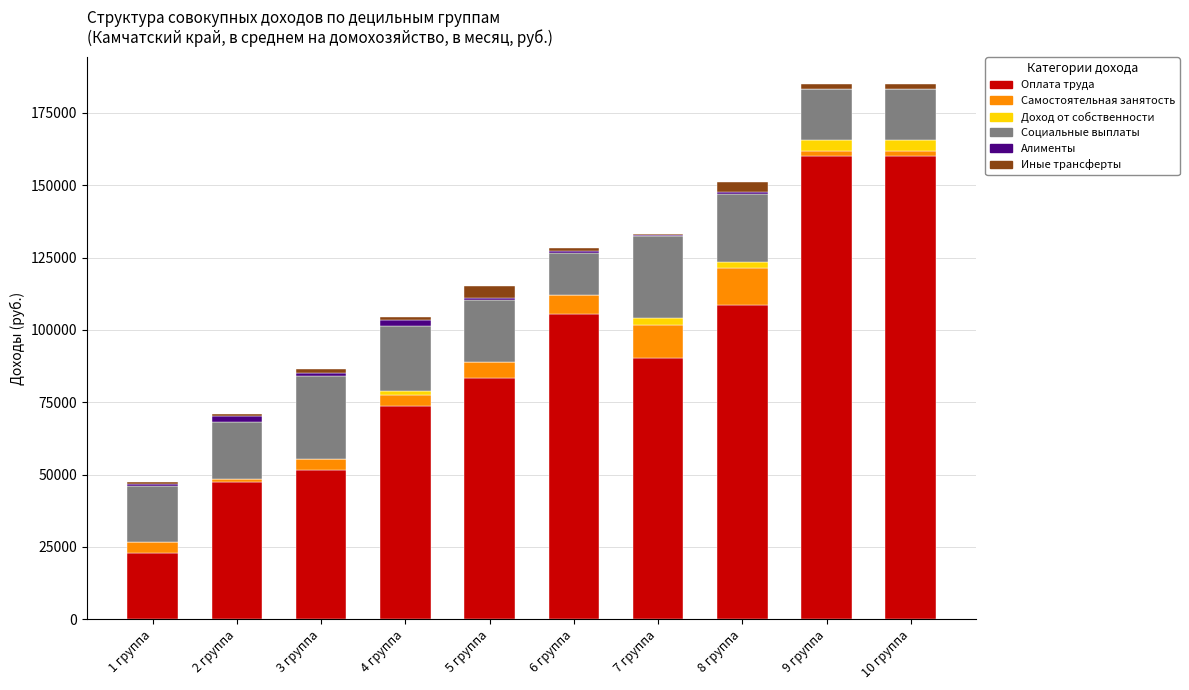

What is the highest value of the Оплата труда series?

160031.4